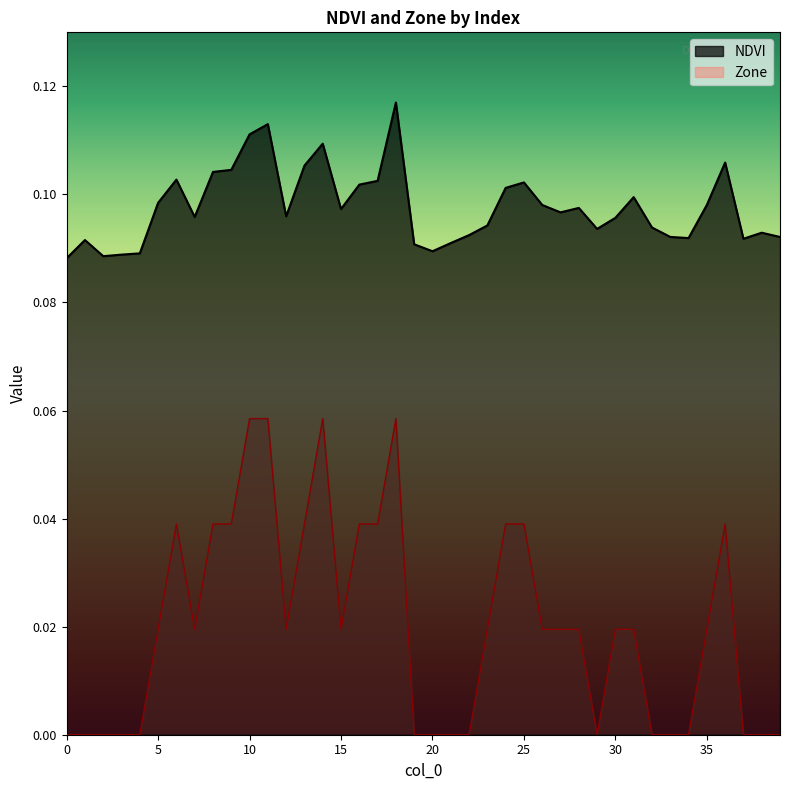

What are all the series names shown in the legend?

NDVI, Zone